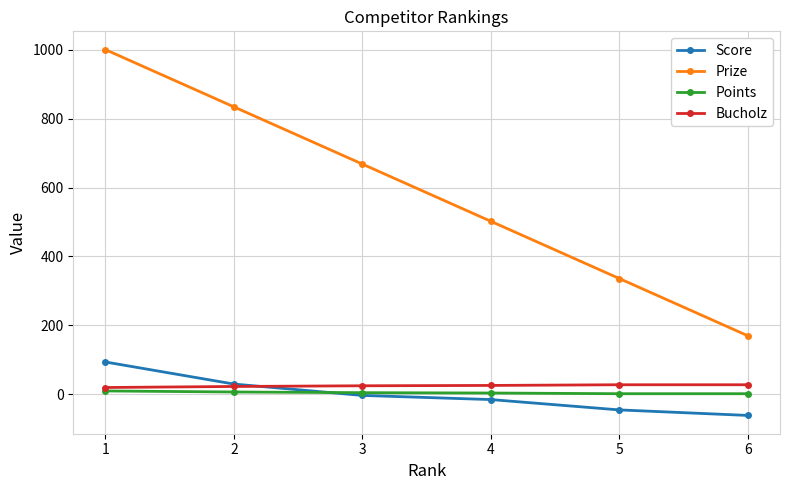

Does the chart have visible grid lines?

Yes